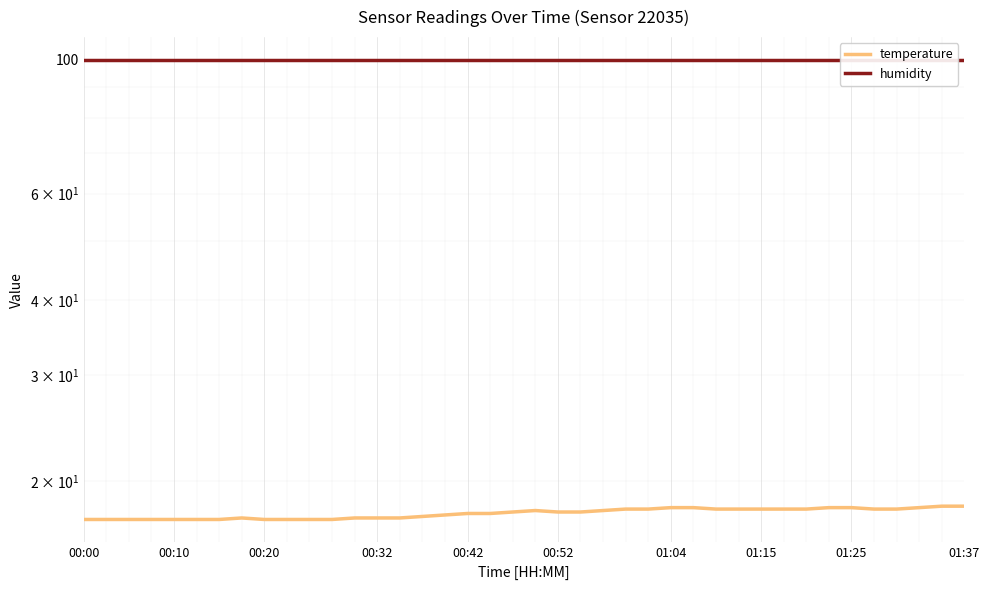

What is the difference between the maximum and second lowest values in the temperature series?

0.9